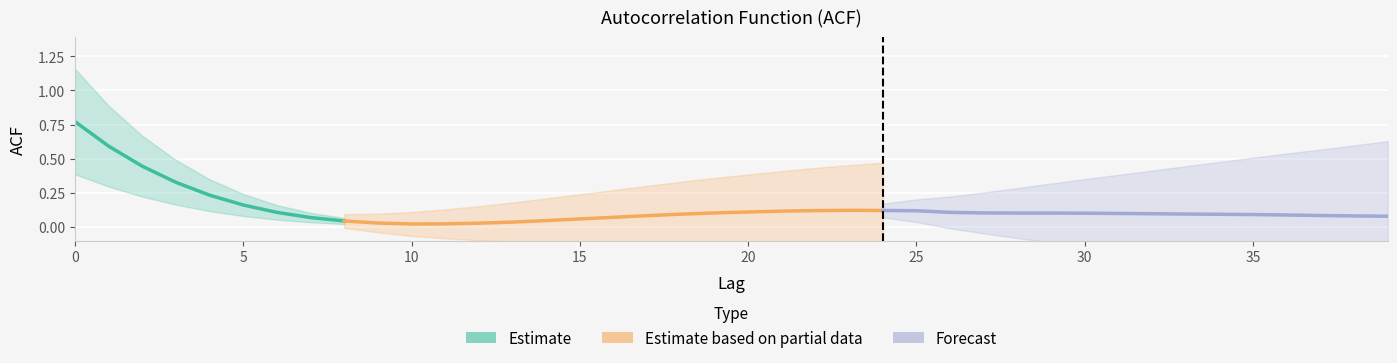

List the labels in order of value, largest first.

0, 1, 2, 3, 4, 5, 23, 24, 22, 25, 21, 20, 6, 26, 19, 27, 28, 29, 30, 31, 32, 33, 18, 34, 35, 36, 37, 17, 38, 39, 16, 7, 15, 14, 8, 13, 9, 12, 11, 10